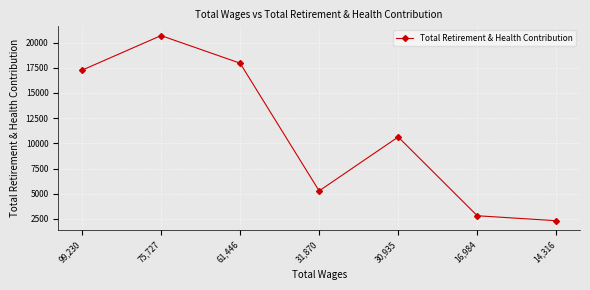

The value at 99,230 is 9415. True or false?

False